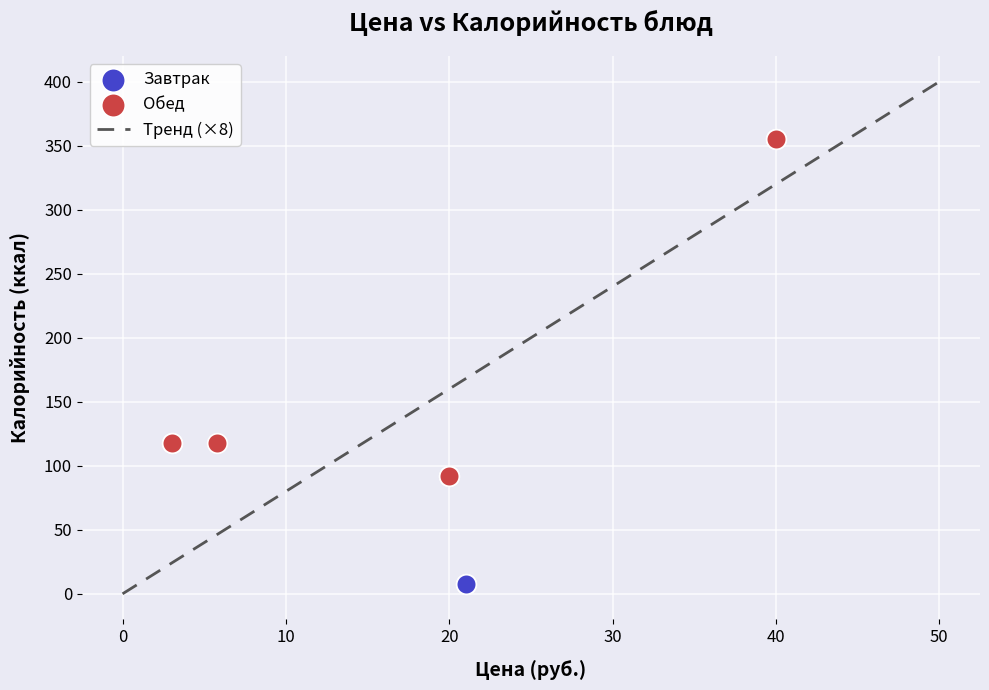

Which series contains the lowest Y value?

Завтрак